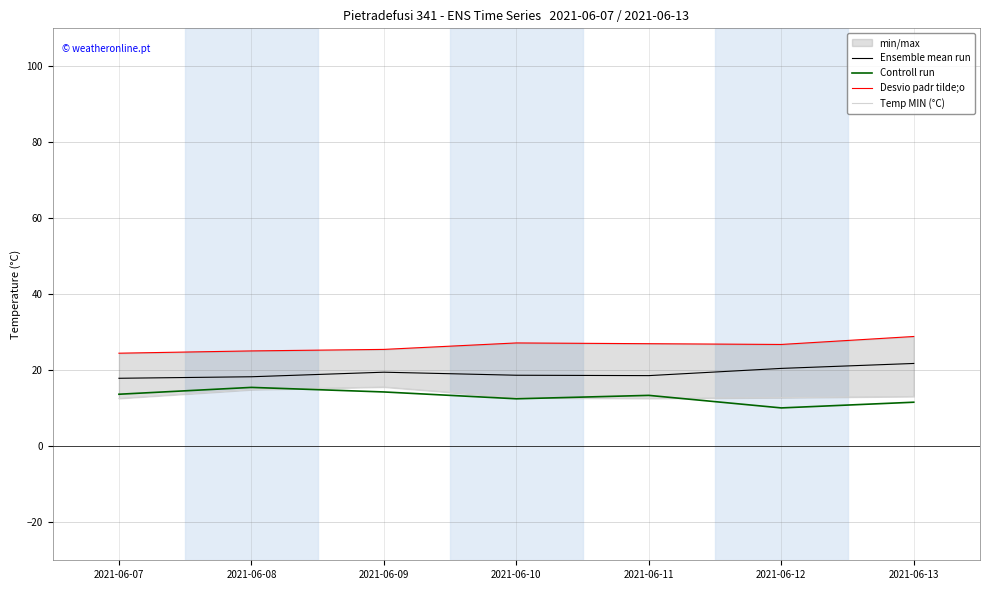

At which category does Desvio padr tilde;o reach its first local peak?

2021-06-10